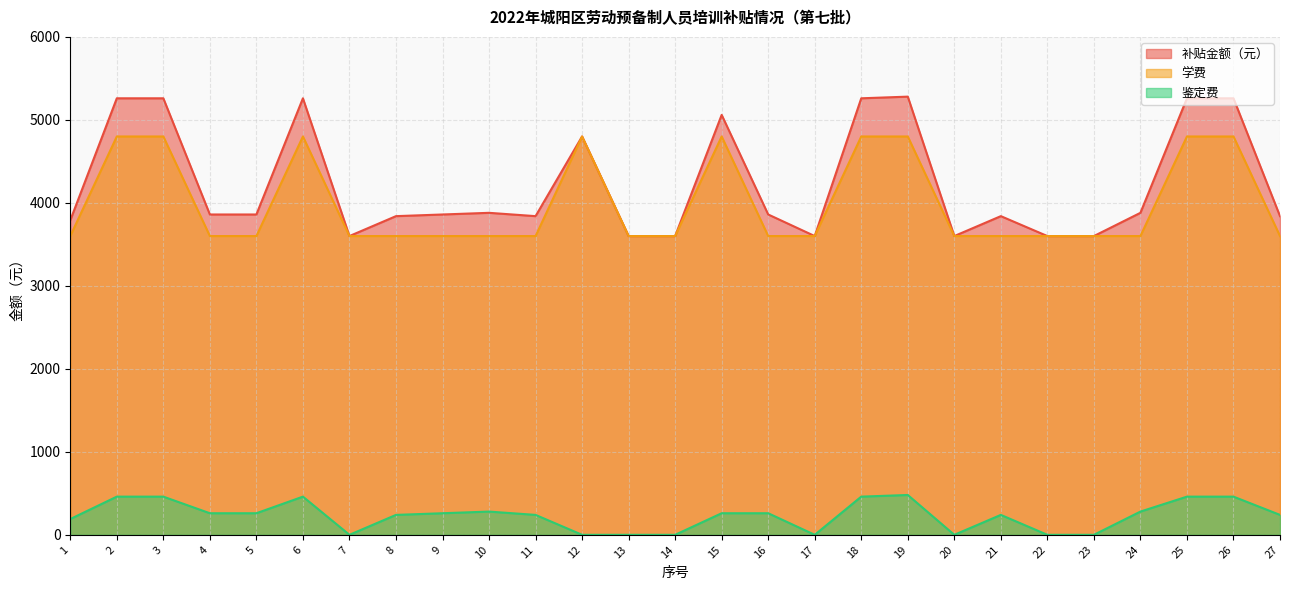

True or false: 鉴定费 and 学费 cross at least once.

False